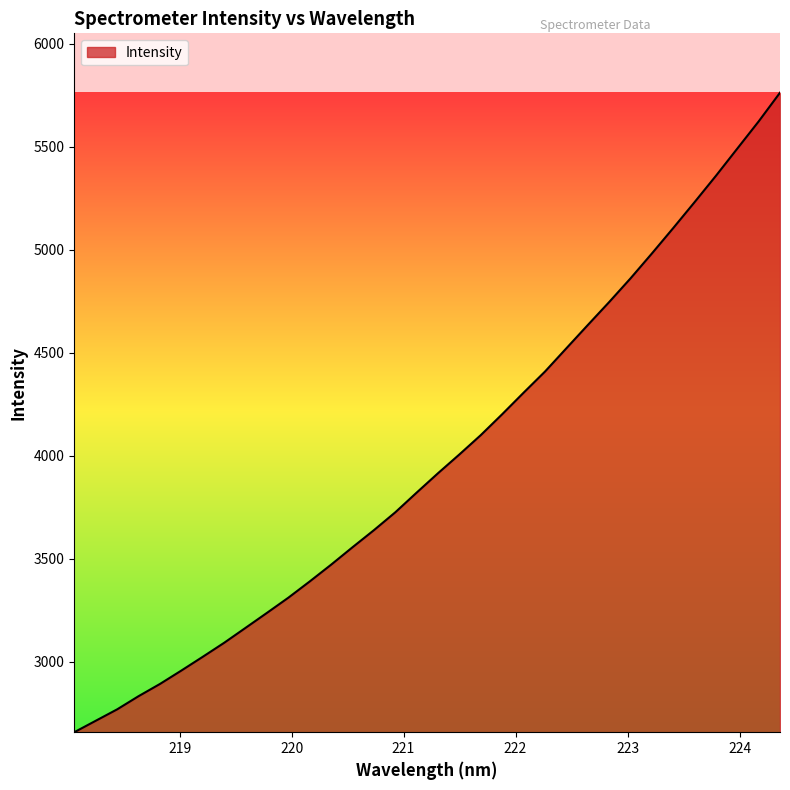

What is the maximum value shown in the chart?

5761.3